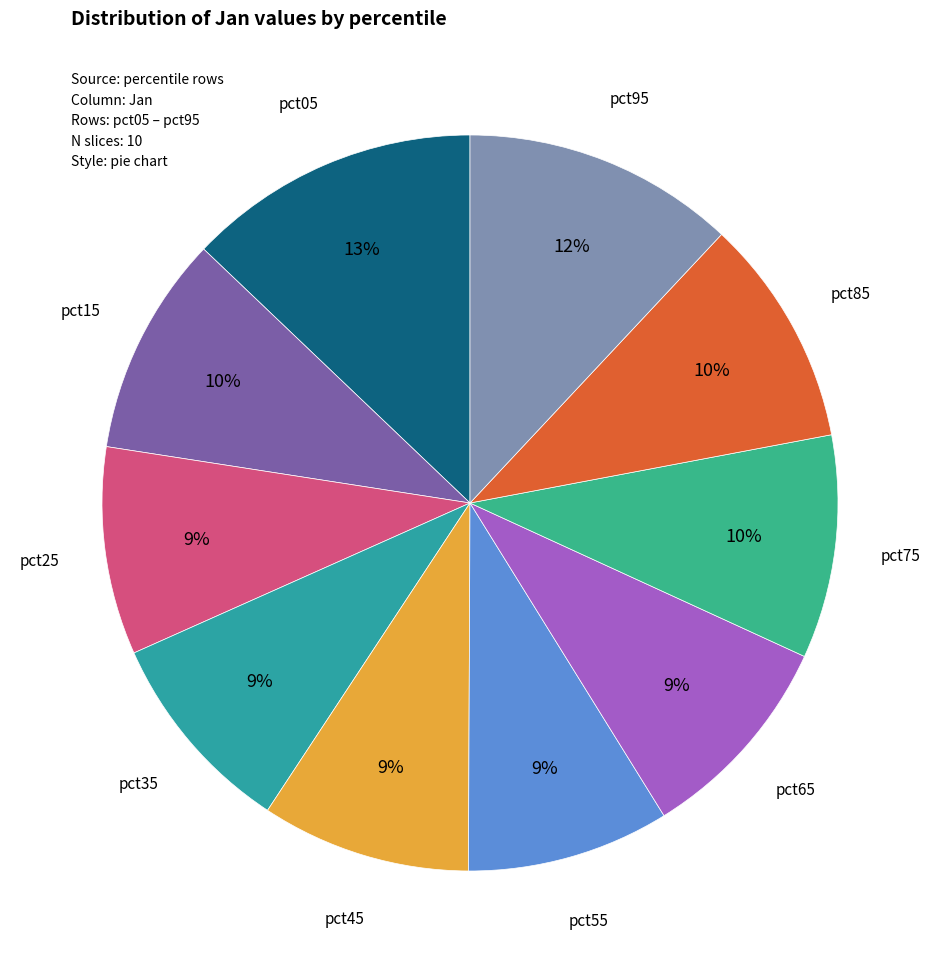

Is there any slice that represents more than half of the pie?

No